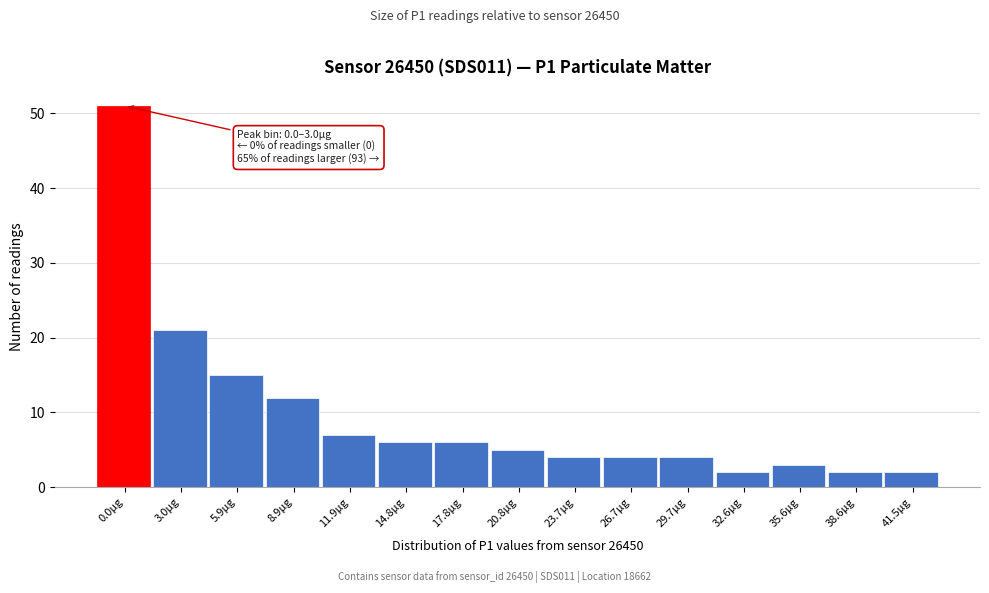

Reading left to right, transcribe all the data shown in this chart.

51	21	15	12	7	6	6	5	4	4	4	2	3	2	2